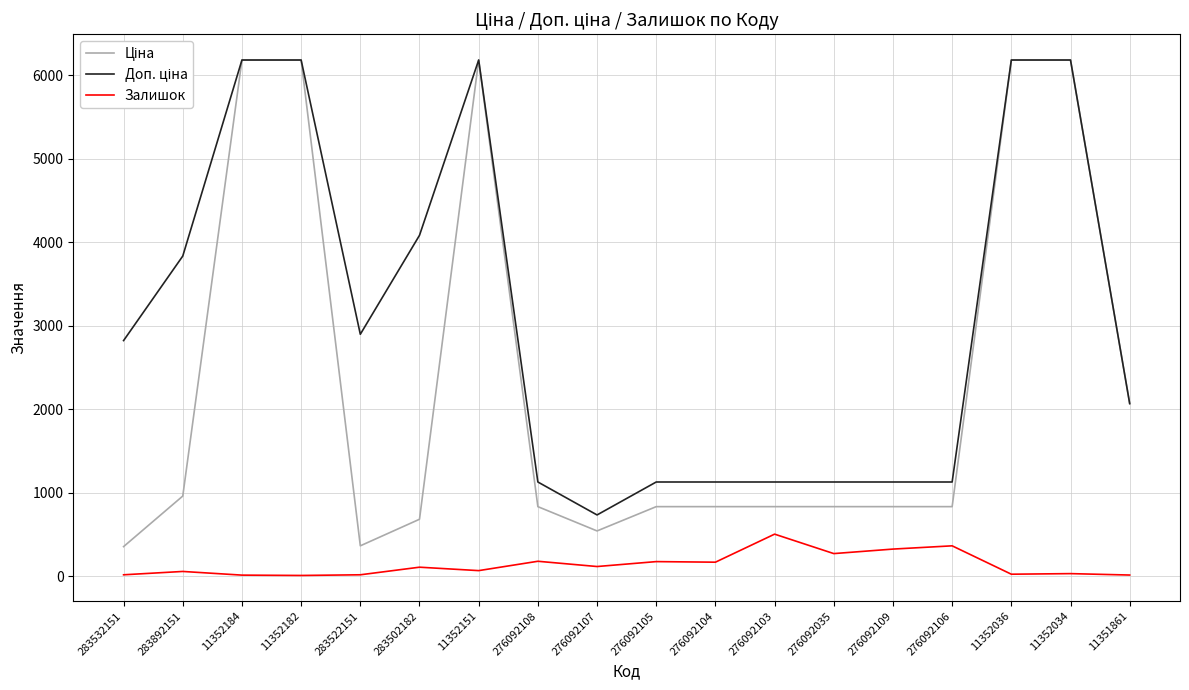

Is it true that Залишок equals 269.0 at 276092035?

True